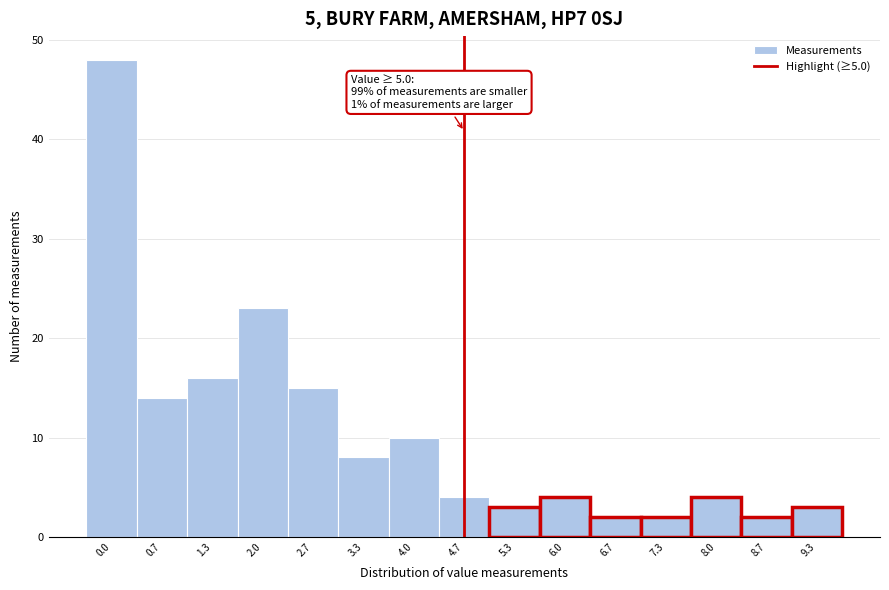

Reading left to right, list all the values displayed in this chart.

0.0=48	0.7=14	1.3=16	2.0=23	2.7=15	3.3=8	4.0=10	4.7=4	5.3=3	6.0=4	6.7=2	7.3=2	8.0=4	8.7=2	9.3=3